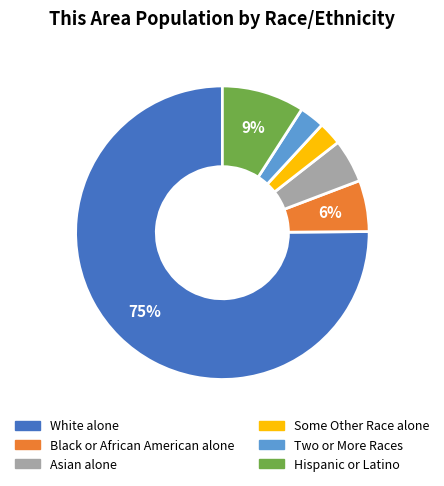

Between Asian alone and Some Other Race alone, which is larger?

Asian alone